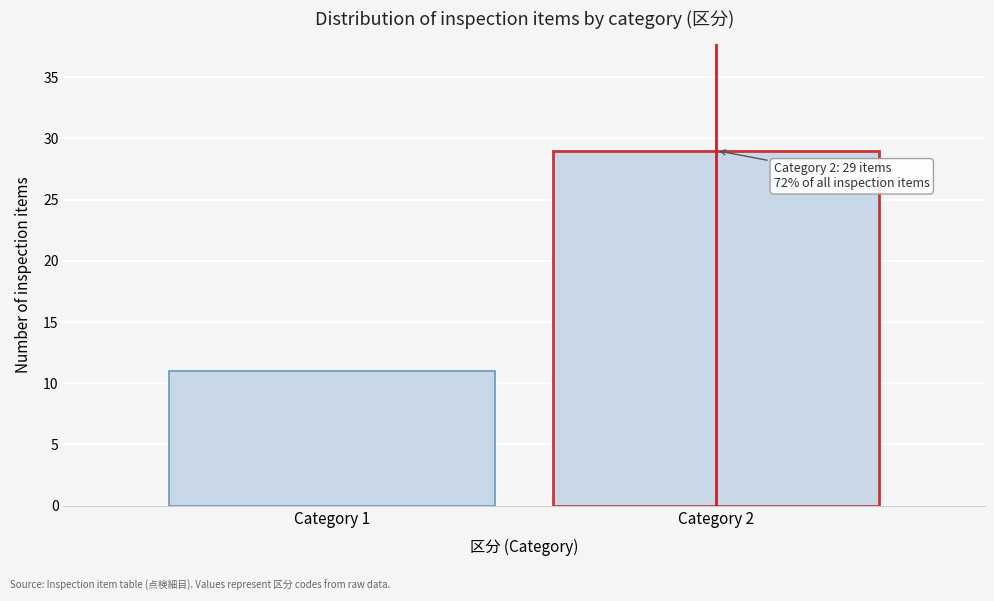

Reading left to right, extract all data points from this chart.

Category 1=11	Category 2=29